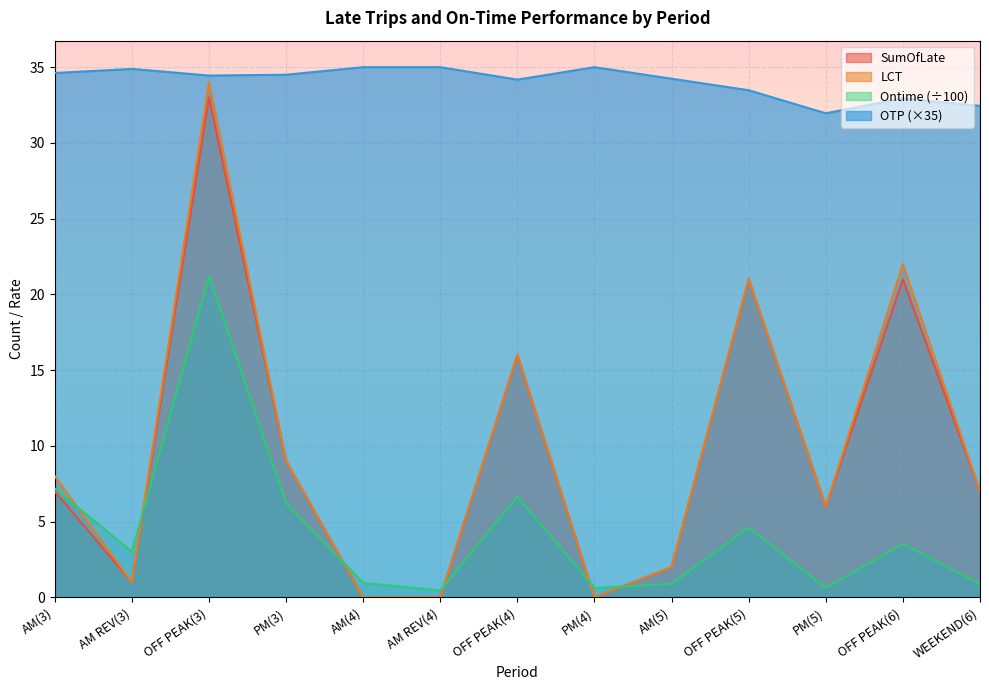

Which series has the widest spread of values?

LCT